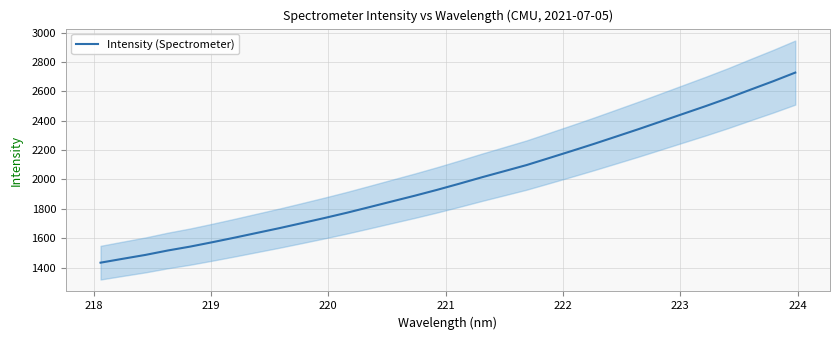

What is the difference between the maximum and second lowest values?

1267.6